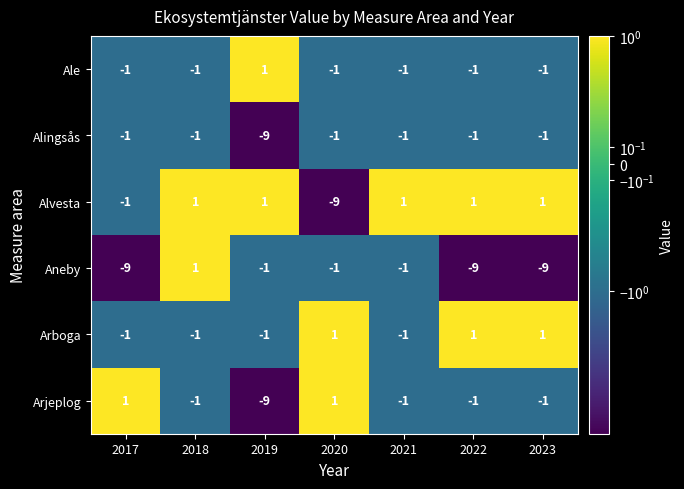

Count the number of categories in the chart.

7